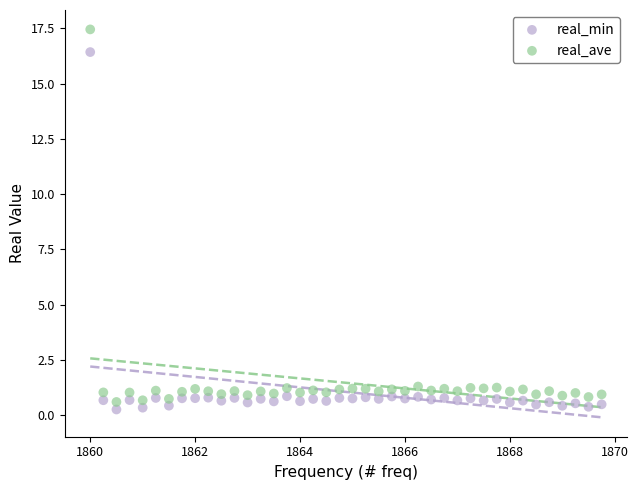

Which series has the widest spread of Y values?

real_ave